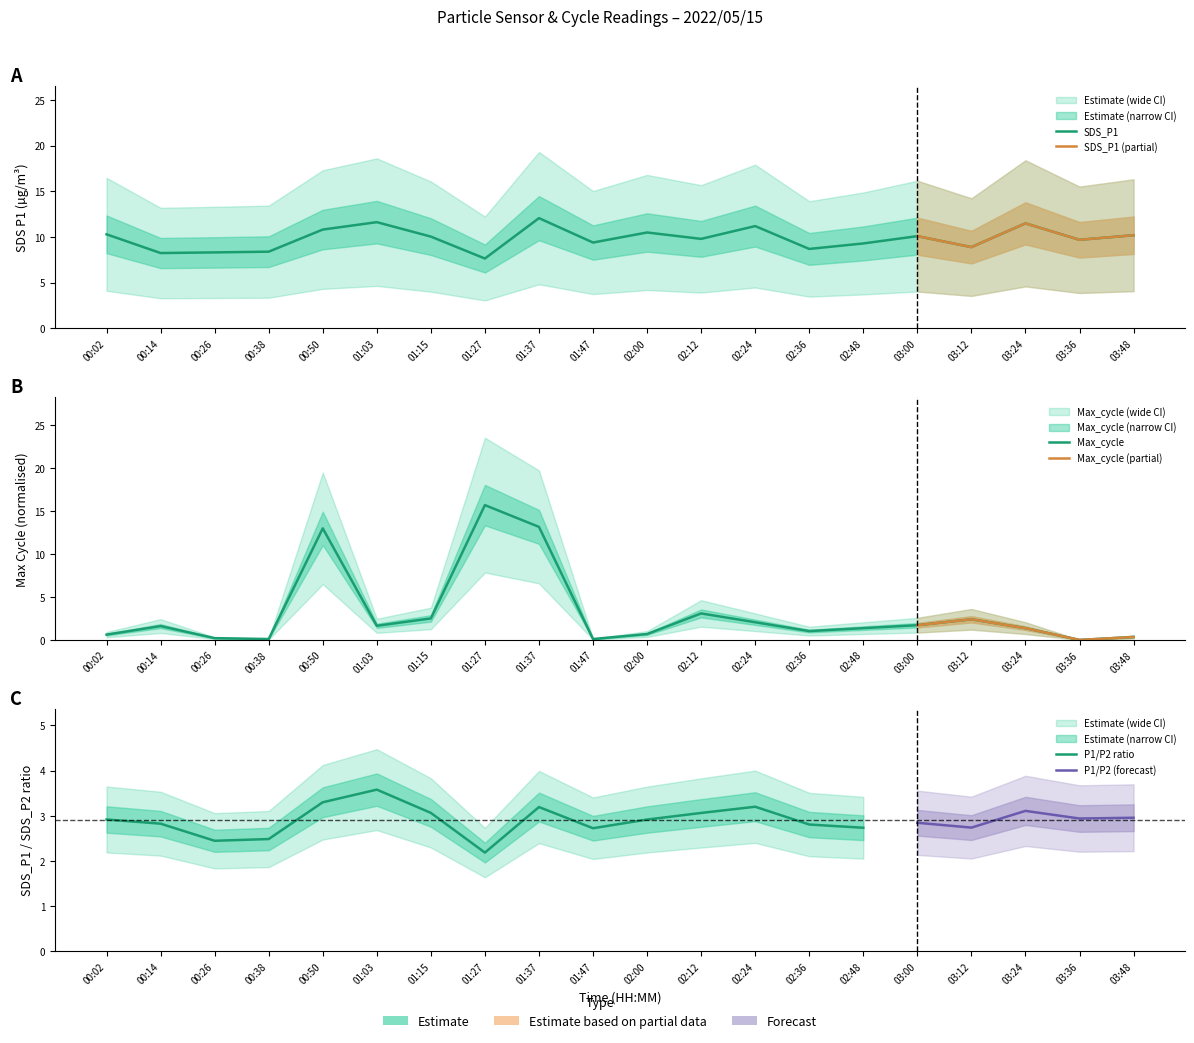

Where do SDS_P1 and Max_cycle first cross each other?

00:38 and 00:50